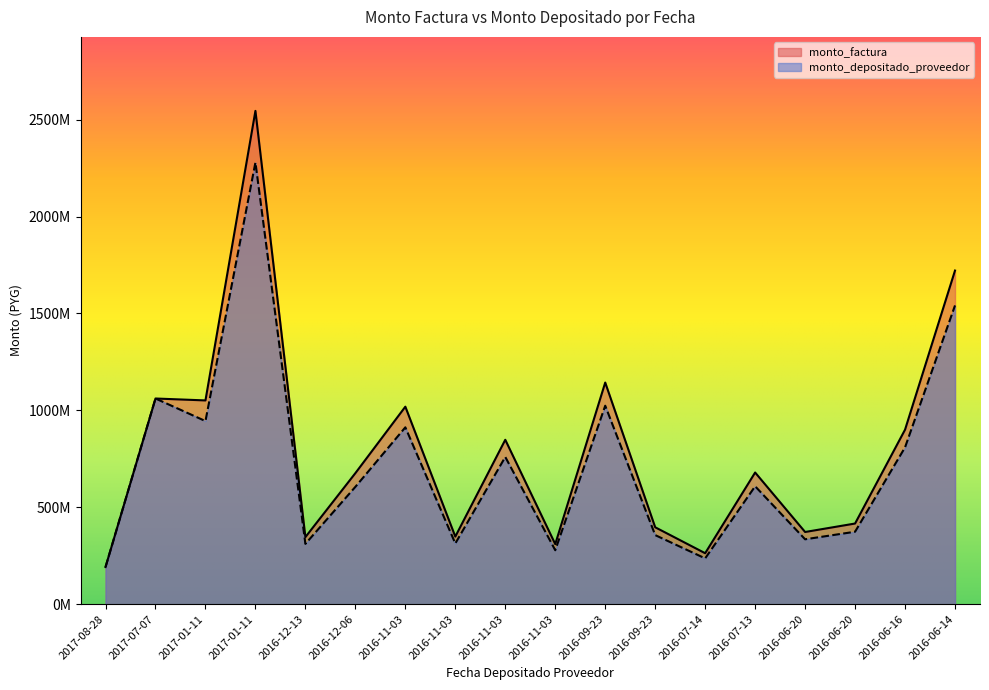

Which series has the widest spread of values?

monto_factura